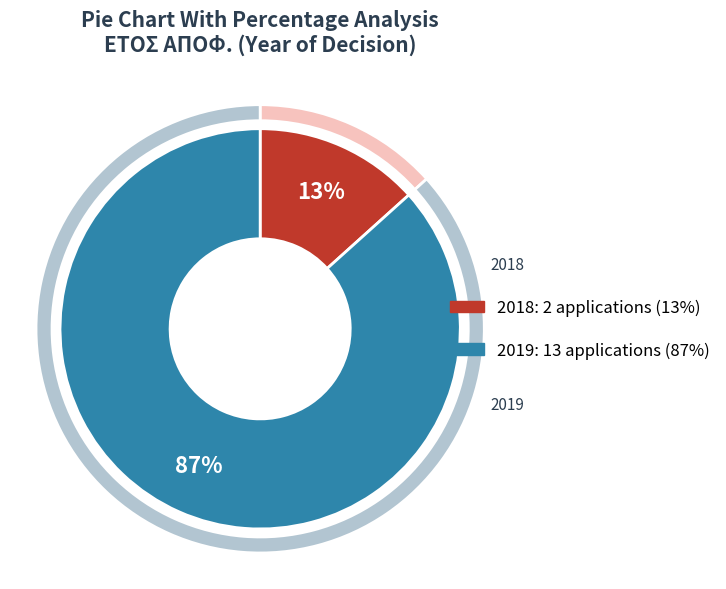

To the nearest percent, what is the difference between the largest and smallest slice percentages?

73%